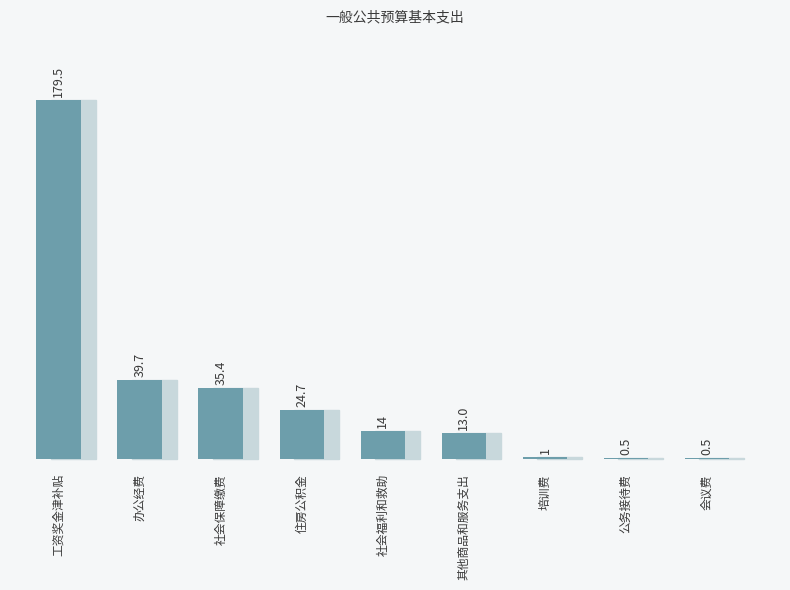

What is the change in value from 工资奖金津补贴 to 住房公积金?

-154.8